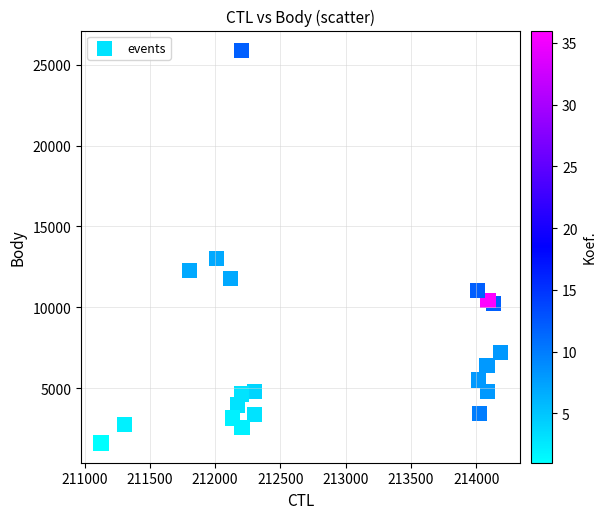

What is the range of X values (max minus min)?

3056